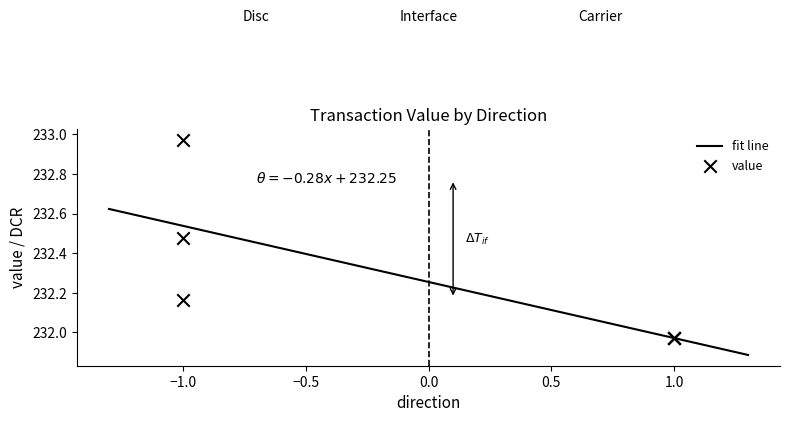

Between -1 and -1, which is larger?

-1